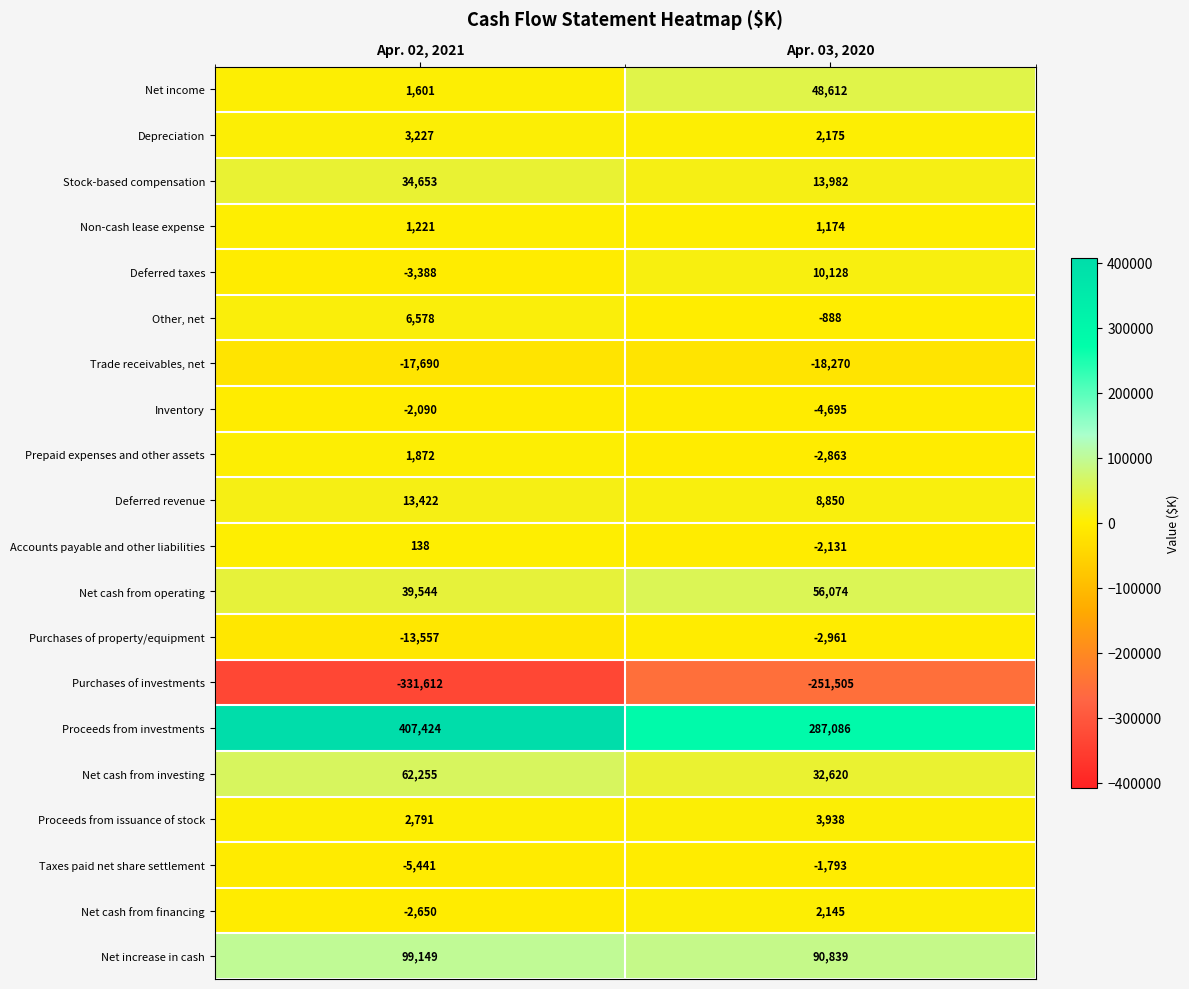

What is the spread (max minus min) of values at Apr. 03, 2020?

538591